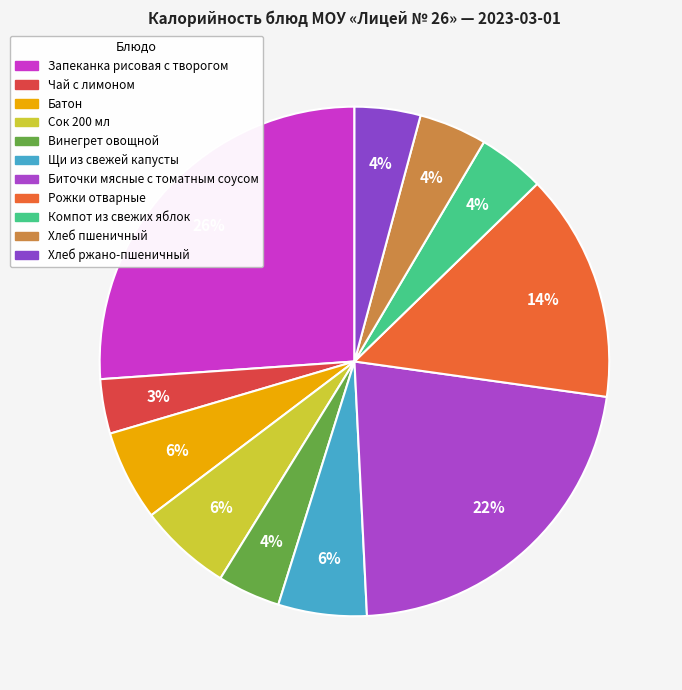

How many segments does this pie chart have?

11